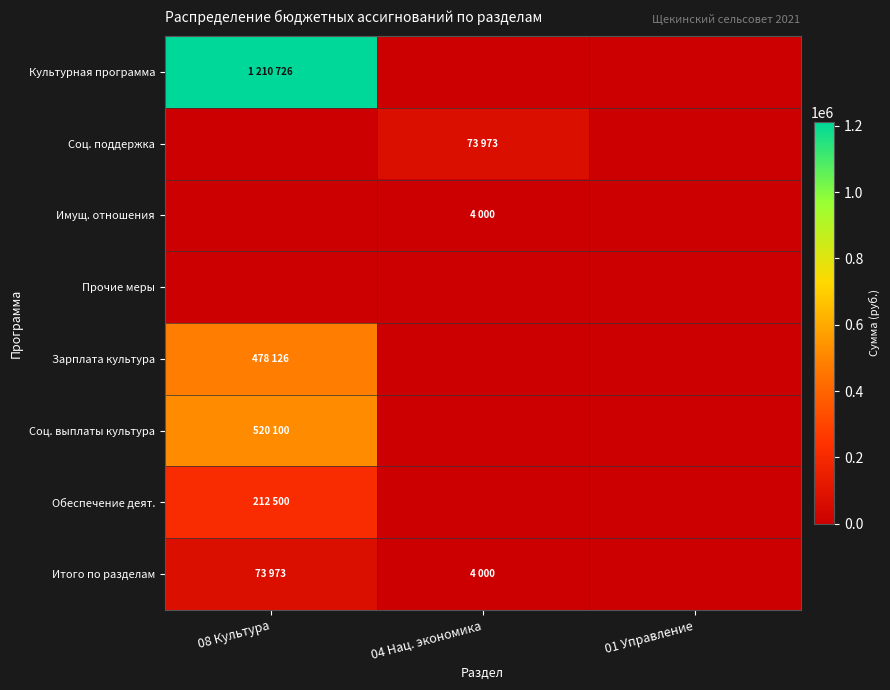

Reading right to left, list all the values displayed in this chart.

Культурная программа: 01 Управление=0	04 Нац. экономика=0	08 Культура=1210726
Соц. поддержка: 01 Управление=0	04 Нац. экономика=73973	08 Культура=0
Имущ. отношения: 01 Управление=0	04 Нац. экономика=4000	08 Культура=0
Прочие меры: 01 Управление=0	04 Нац. экономика=0	08 Культура=0
Зарплата культура: 01 Управление=0	04 Нац. экономика=0	08 Культура=478126
Соц. выплаты культура: 01 Управление=0	04 Нац. экономика=0	08 Культура=520100
Обеспечение деят.: 01 Управление=0	04 Нац. экономика=0	08 Культура=212500
Итого по разделам: 01 Управление=0	04 Нац. экономика=4000	08 Культура=73973